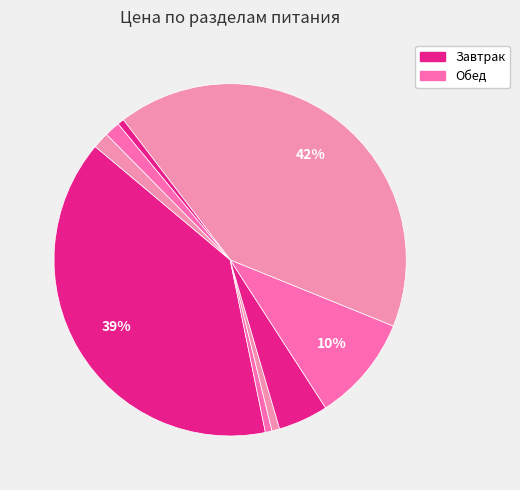

How many slices are in this pie chart?

9